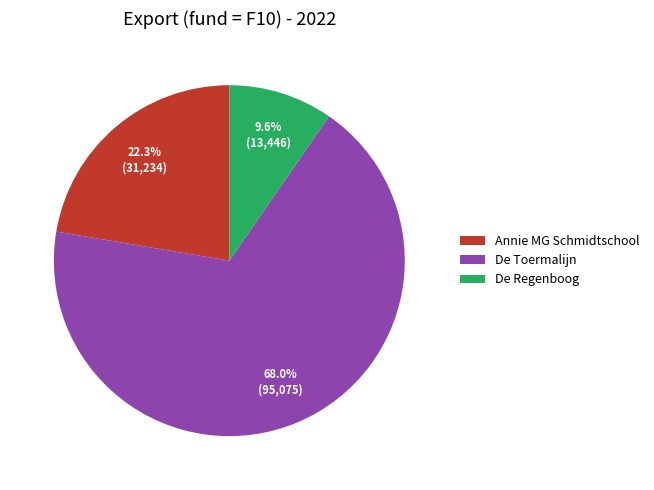

True or false: Annie MG Schmidtschool accounts for 37% of the total.

False